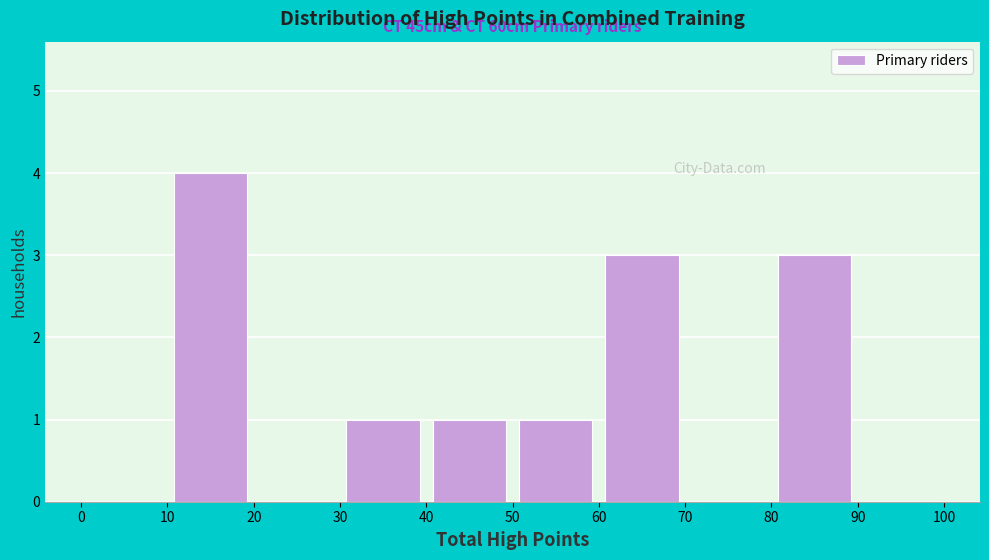

Over which range of the x-axis is the bar tallest?

10 to 20